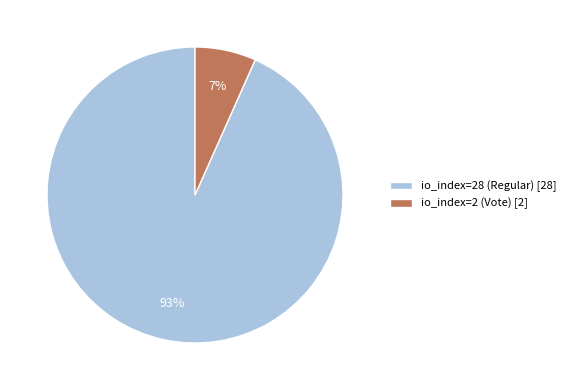

To the nearest percent, what is the average slice percentage?

50%